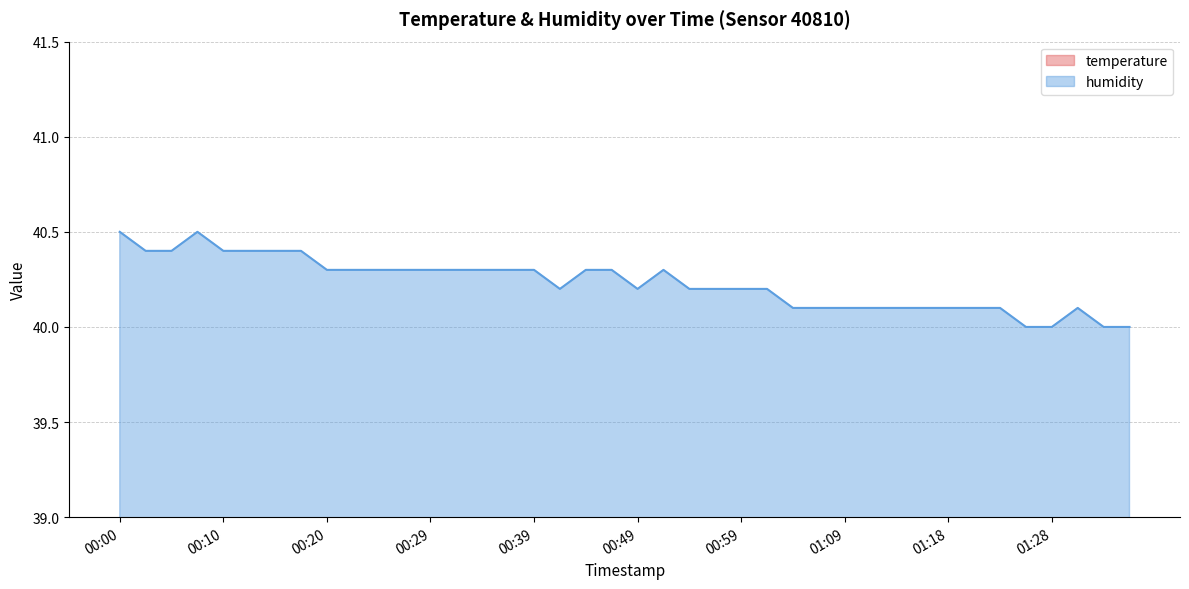

True or false: humidity has more than 2 interior local peaks.

True